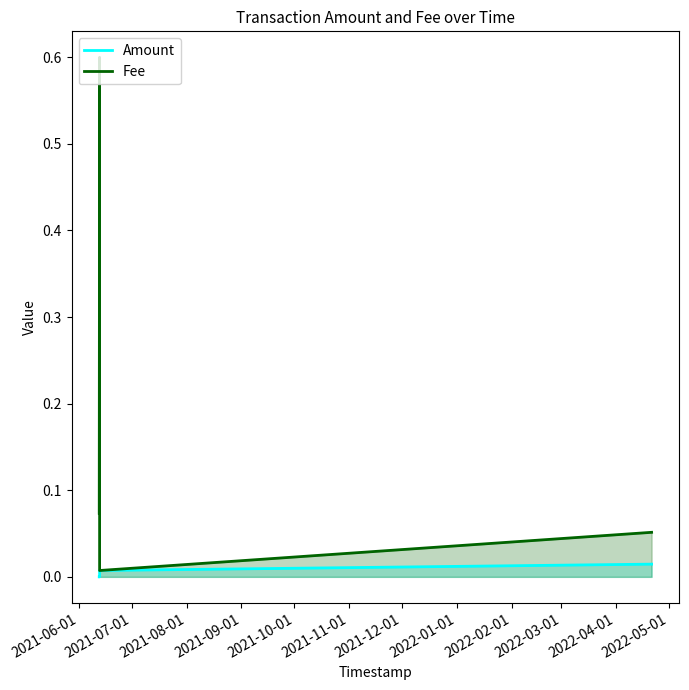

Which series has the largest range (max minus min)?

Fee